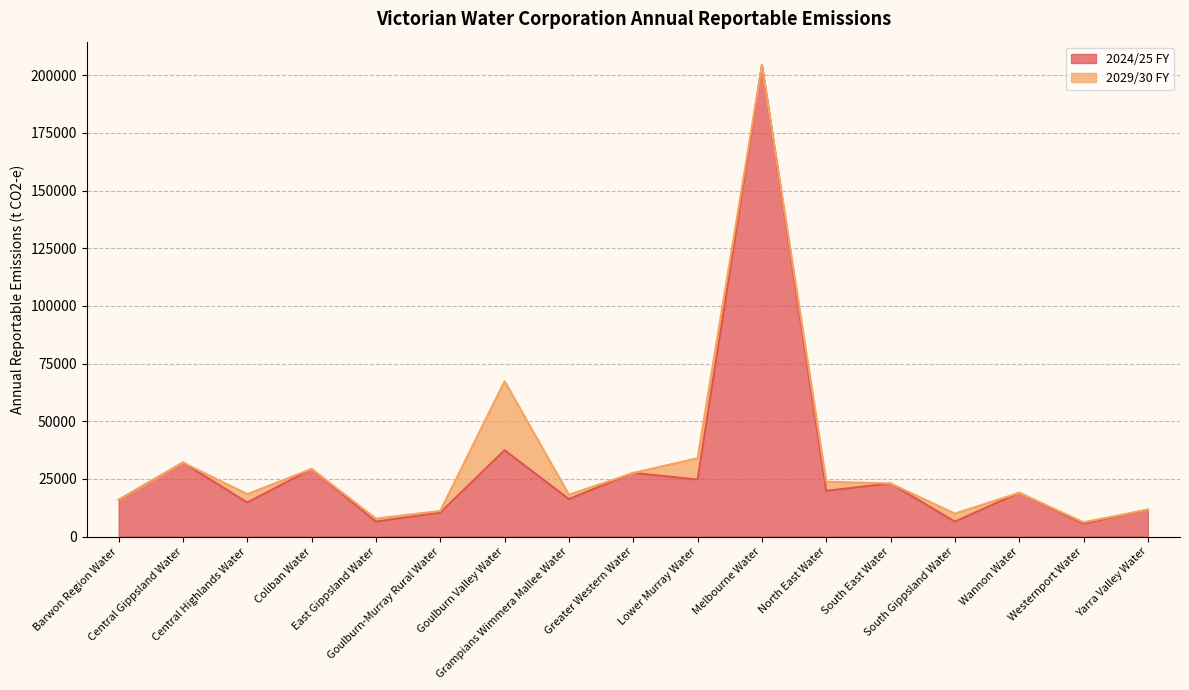

Does the chart display data point markers on the line(s)?

No